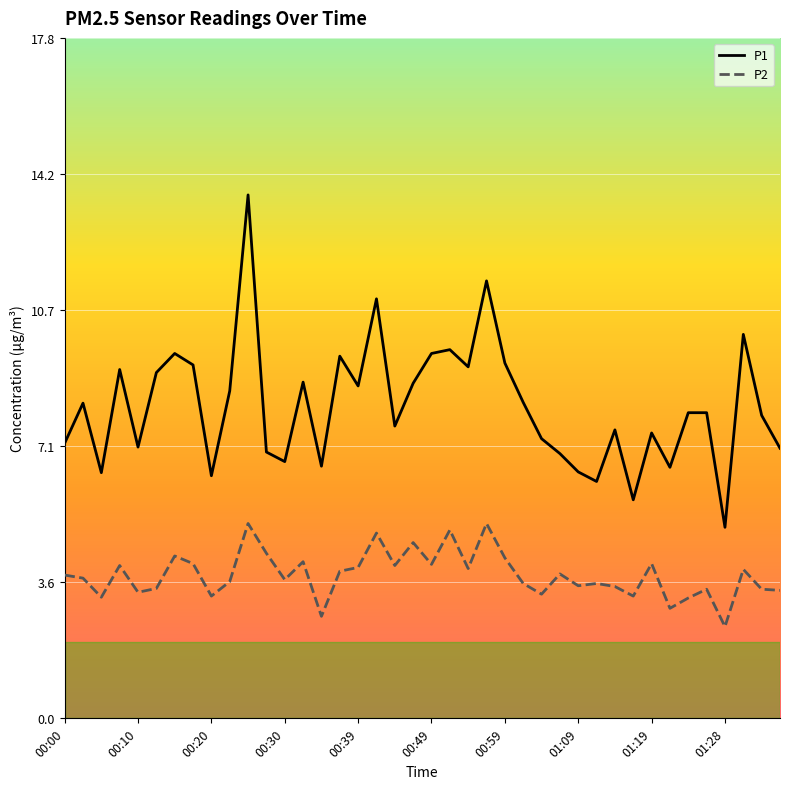

Which series has the largest range (max minus min)?

P1